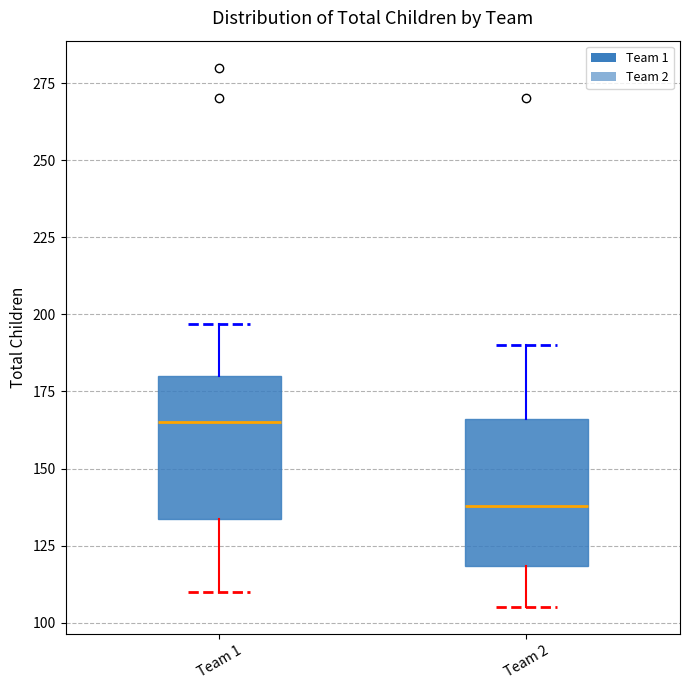

Reading left to right, read every box against the y-axis: the position of its median line, the range the box covers, and the ends of its whiskers. The values are not printed on the chart, so give them approximately, as read against the axis.

Team 1: median 165, box 135 to 180, whiskers 110 to 195
Team 2: median 140, box 120 to 165, whiskers 105 to 190